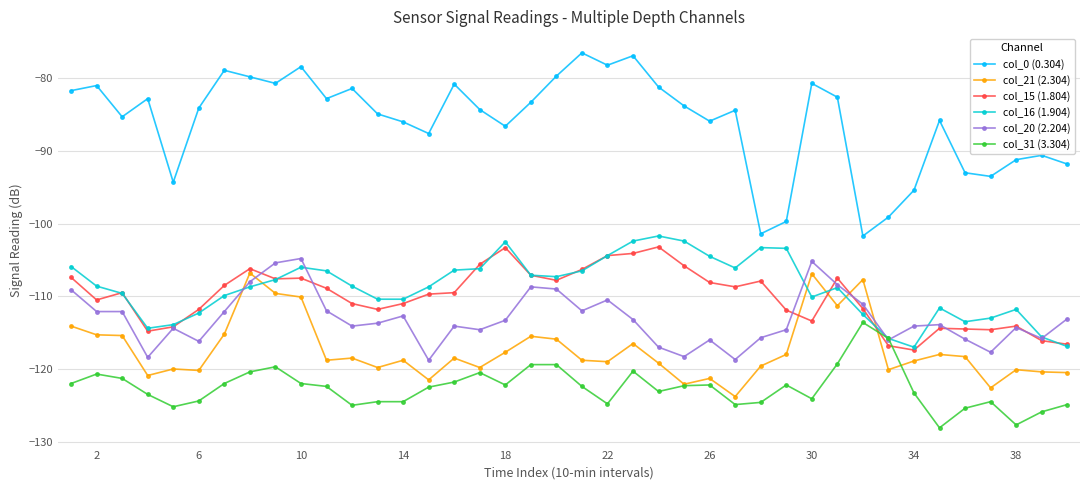

True or false: col_15 (1.804) and col_0 (0.304) cross at least once.

False